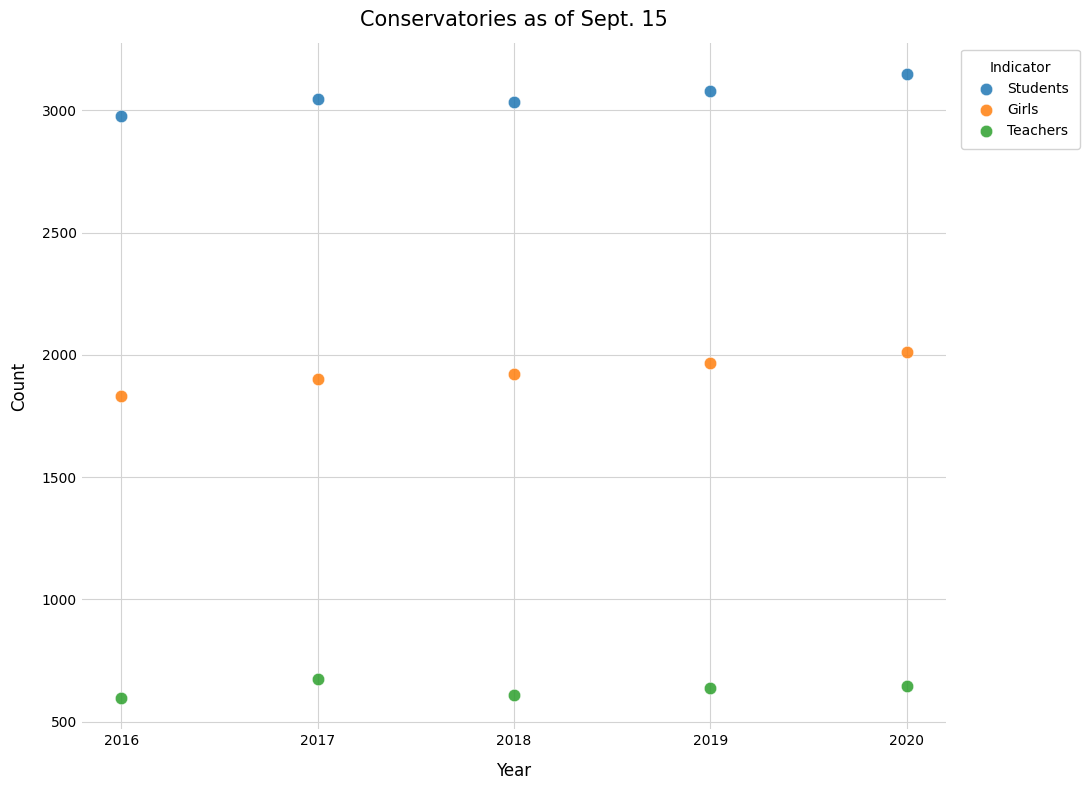

Which series contains the highest Y value?

Students